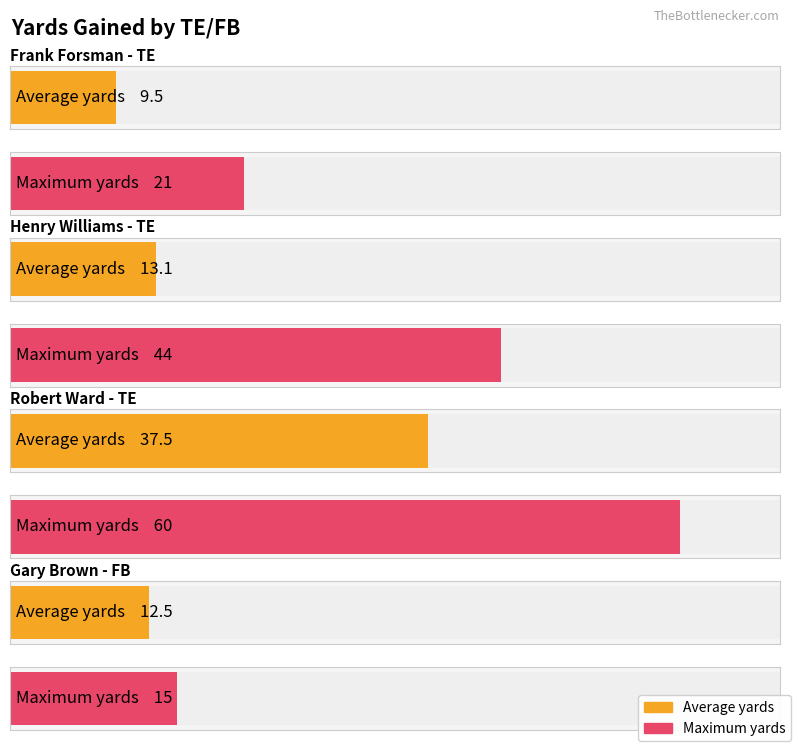

How many groups of bars are there?

4